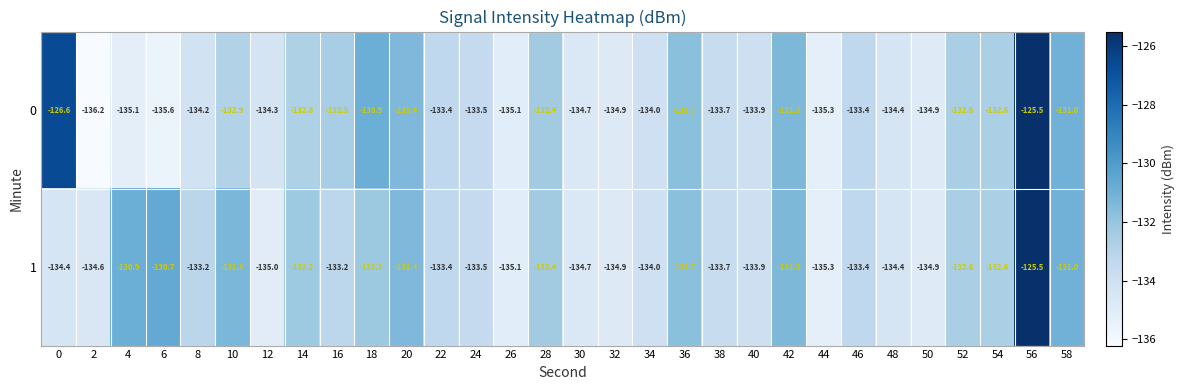

Which label corresponds to the largest value in the chart?

56